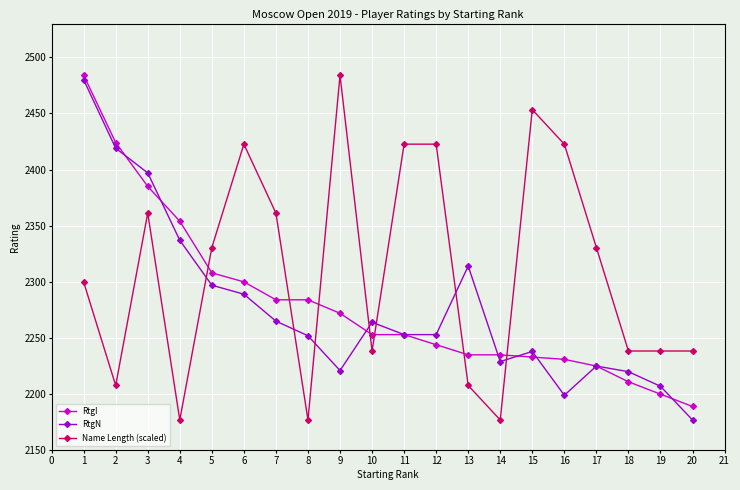

Where is the first local maximum for Name Length (scaled)?

3